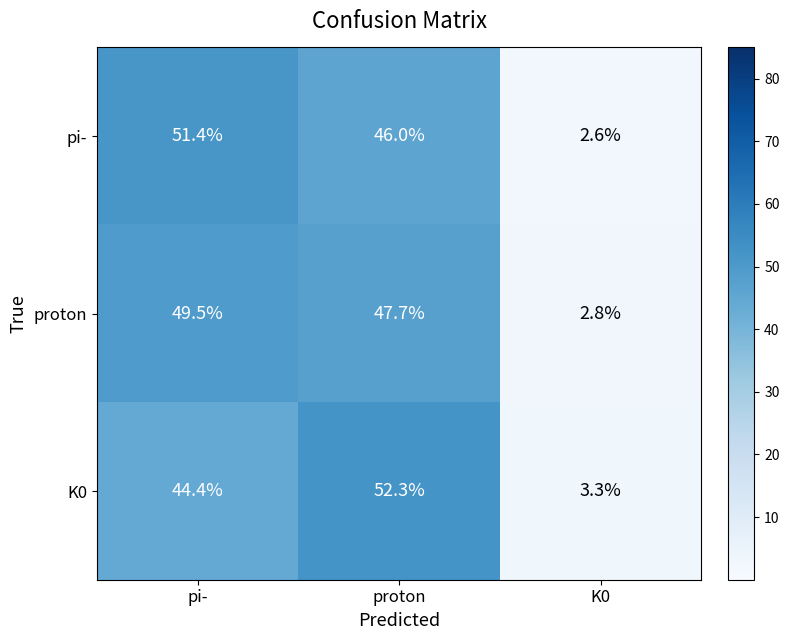

Reading right to left, transcribe all the data shown in this chart.

pi-: 2.6	46.0	51.4
proton: 2.8	47.7	49.5
K0: 3.3	52.3	44.4